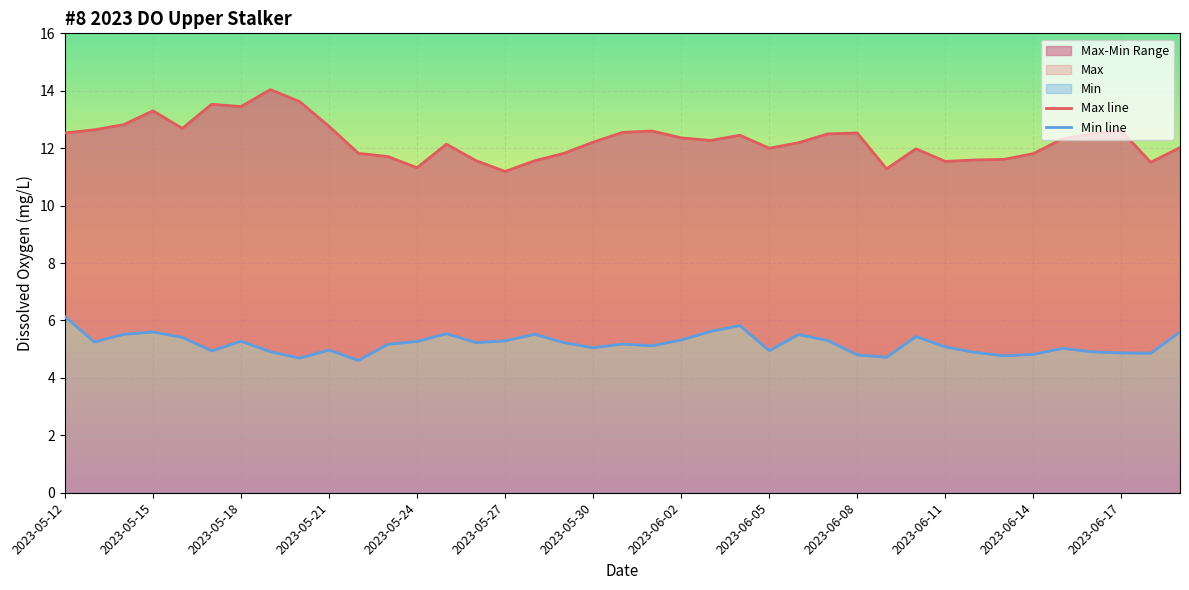

At how many categories does at least one series exceed 7?

39